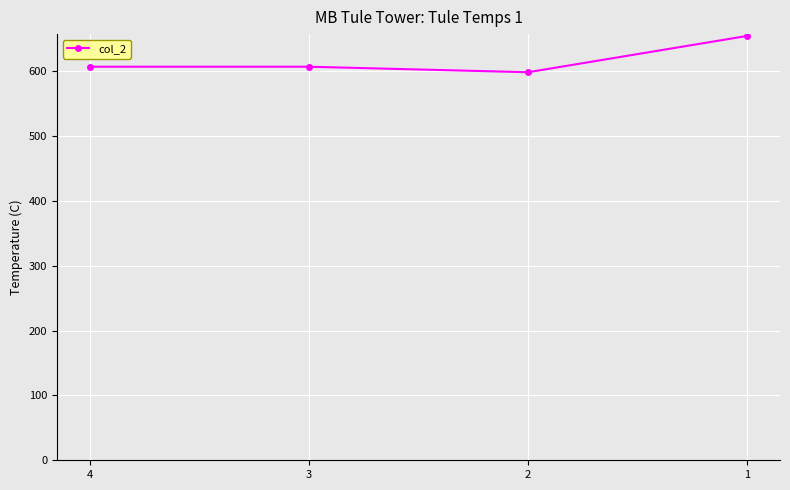

What is the difference between the values at 4 and 2?

8.5